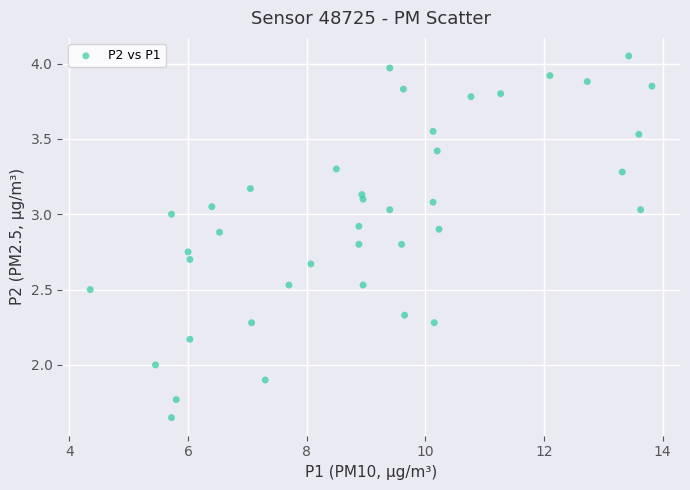

What is the range of X values (max minus min)?

9.5